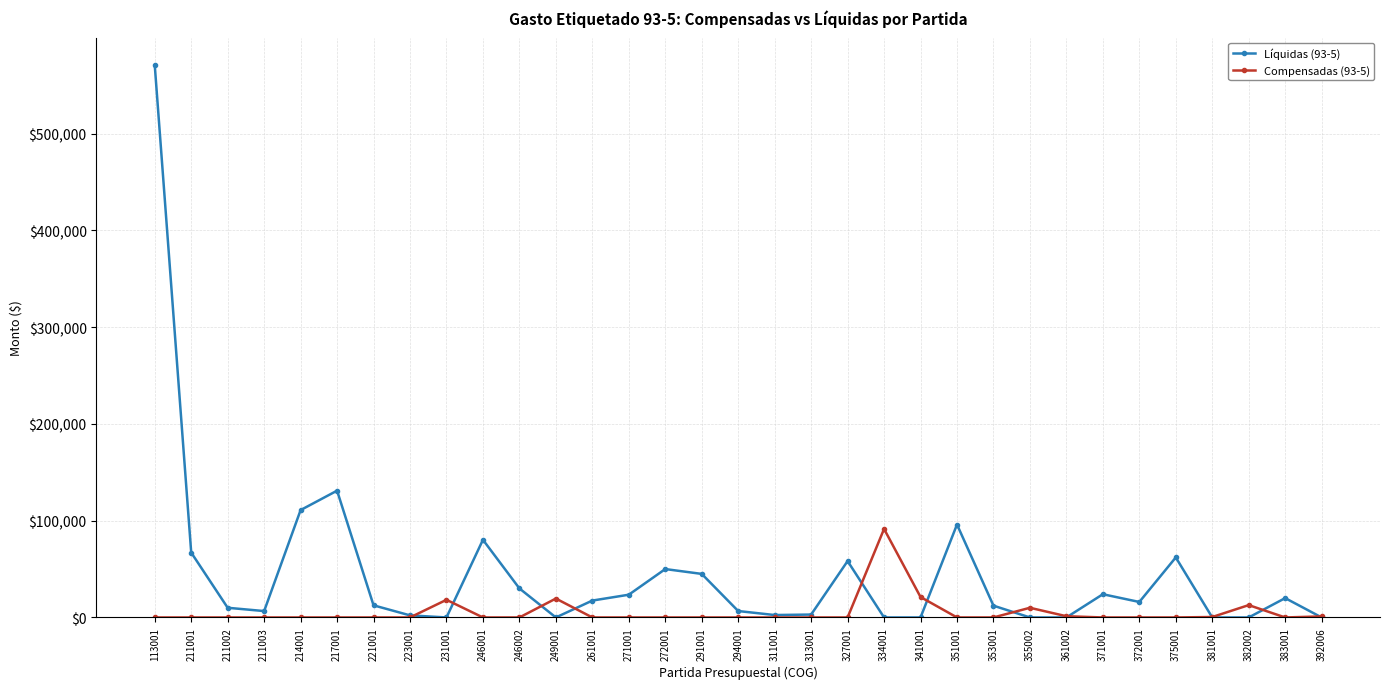

True or false: Compensadas (93-5) has more than 2 points higher than both neighbors.

True